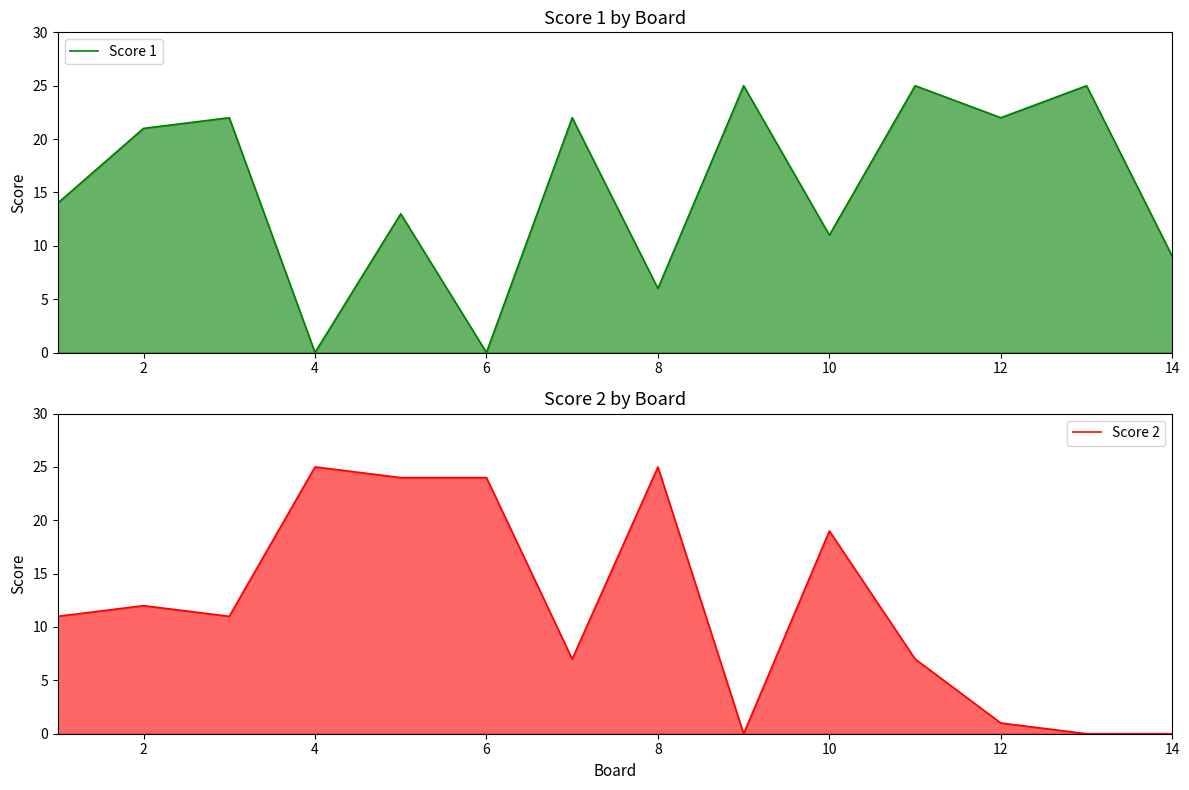

What are all the series names shown in the legend?

Score 1, Score 2